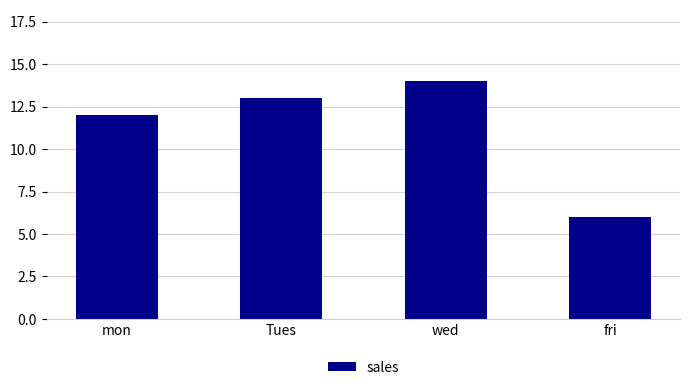

Which category has the lowest value across all series?

fri